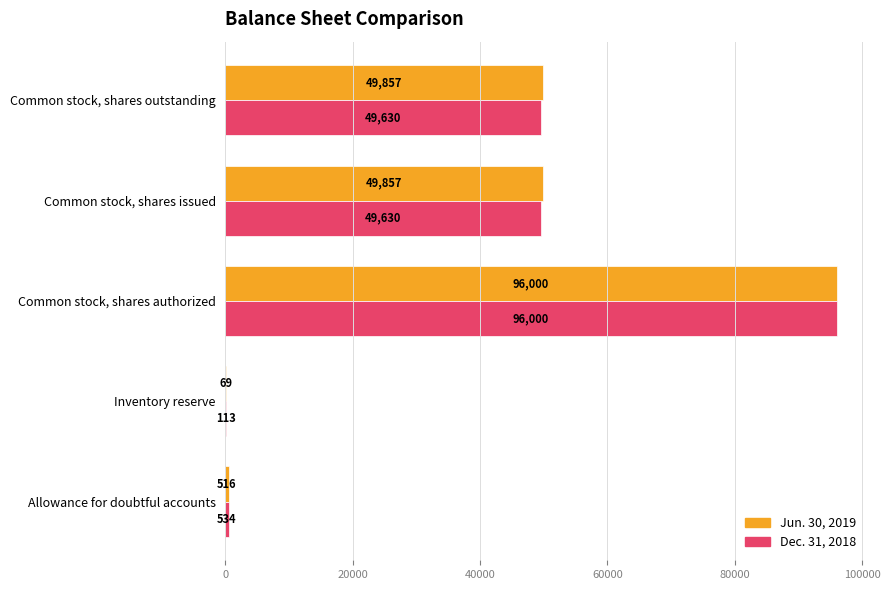

What is the sum of all Dec. 31, 2018 values?

195907